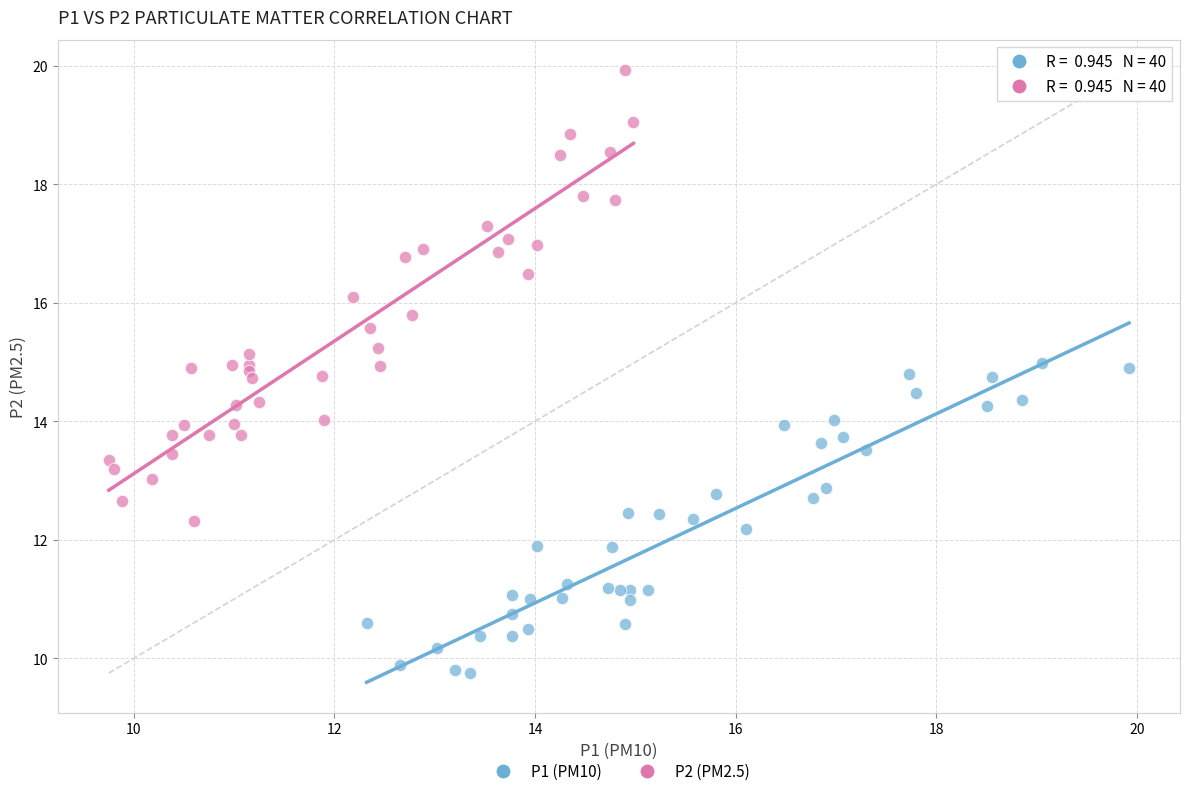

What are all the series names shown in the legend?

P1 (PM10), P2 (PM2.5)